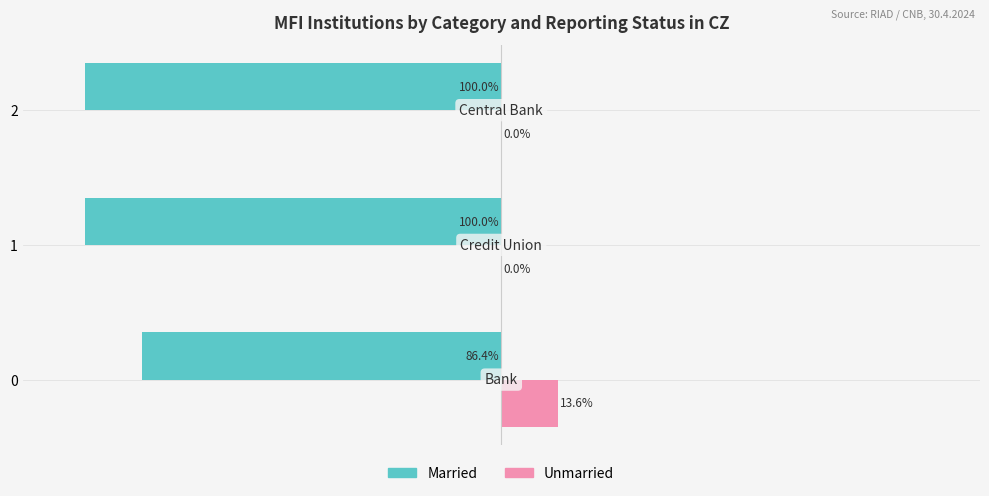

Is the value of Unmarried at 2 greater than the value of Married at 2?

Yes